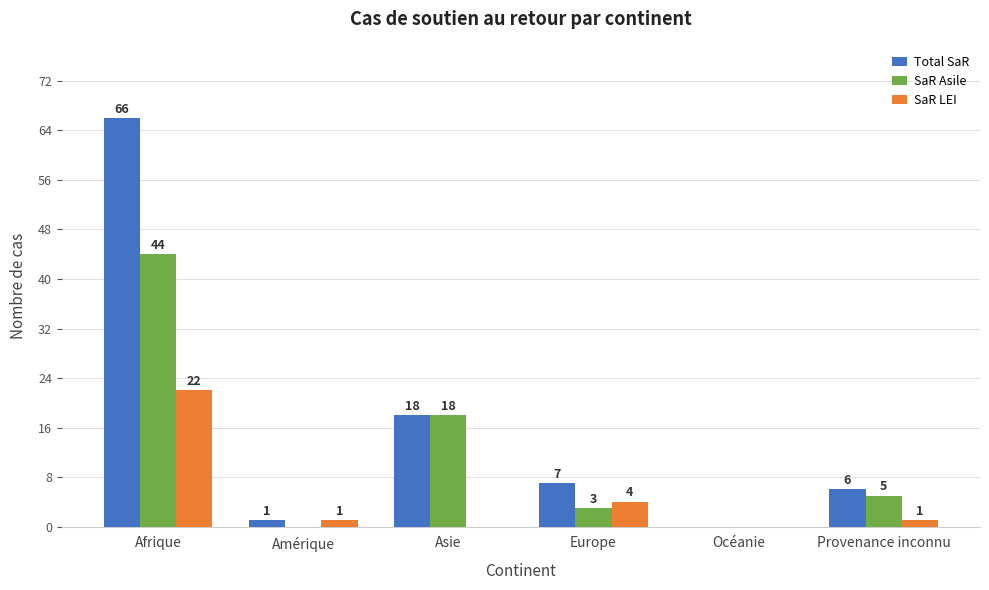

What is the sum of all SaR Asile values?

70